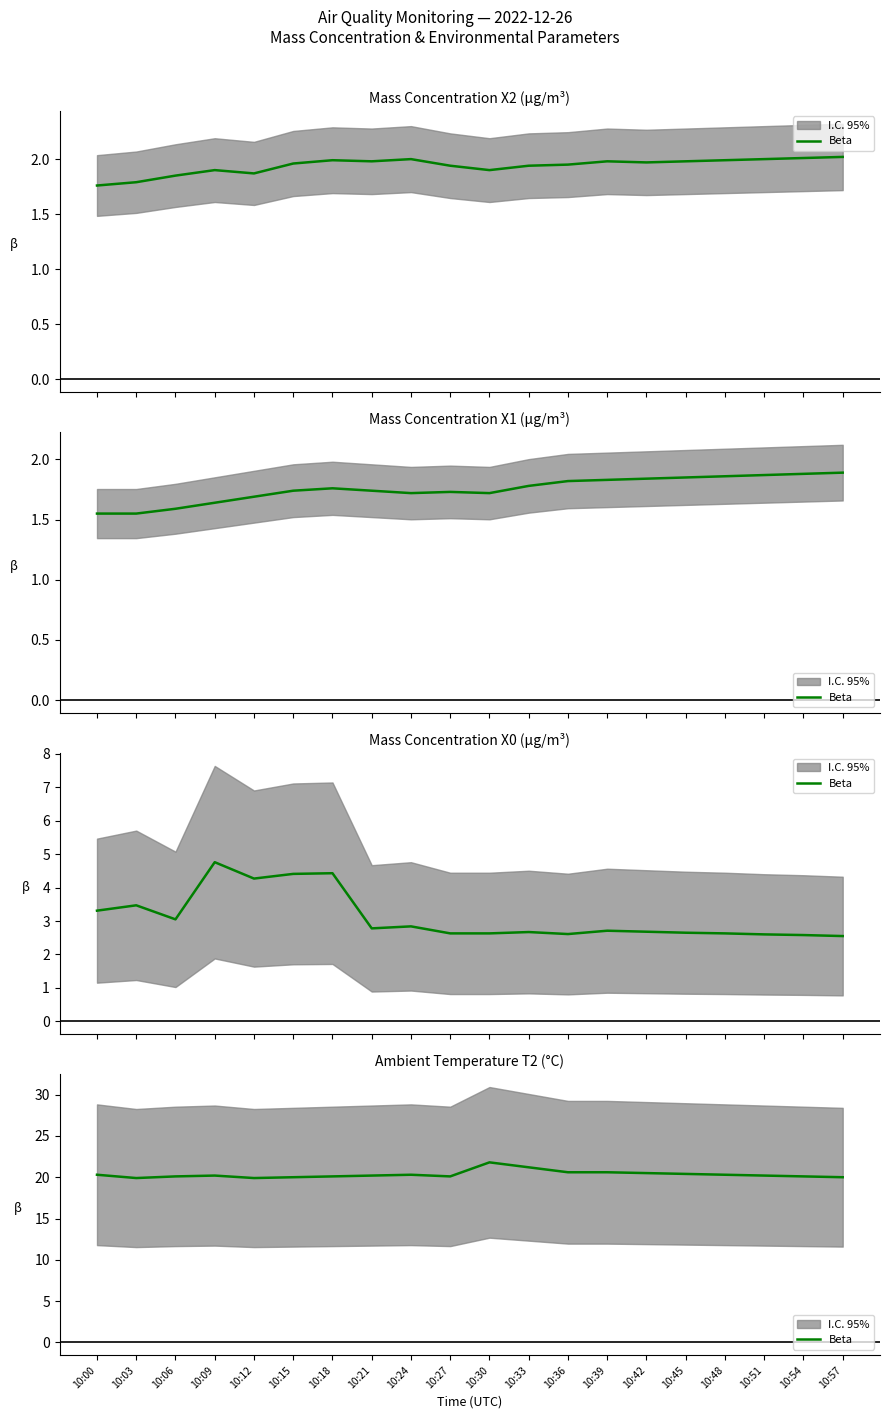

True or false: the data has more than 1 interior local peaks.

True